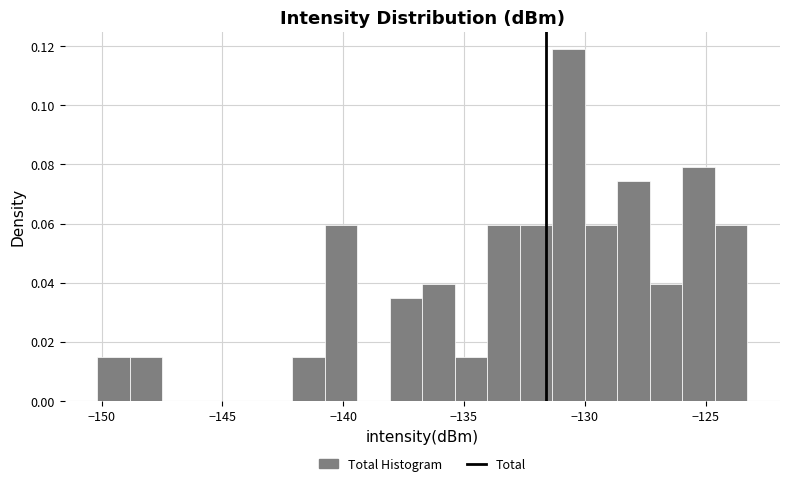

Read against the x-axis, roughly where is the centre of the tallest bar?

-130.5